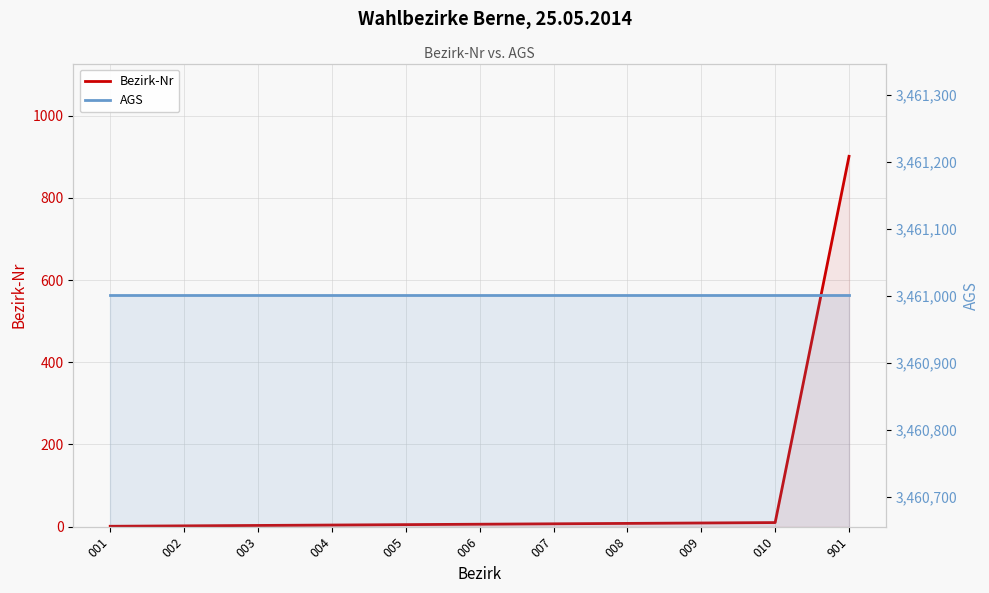

What is the highest value of the Bezirk-Nr series?

901